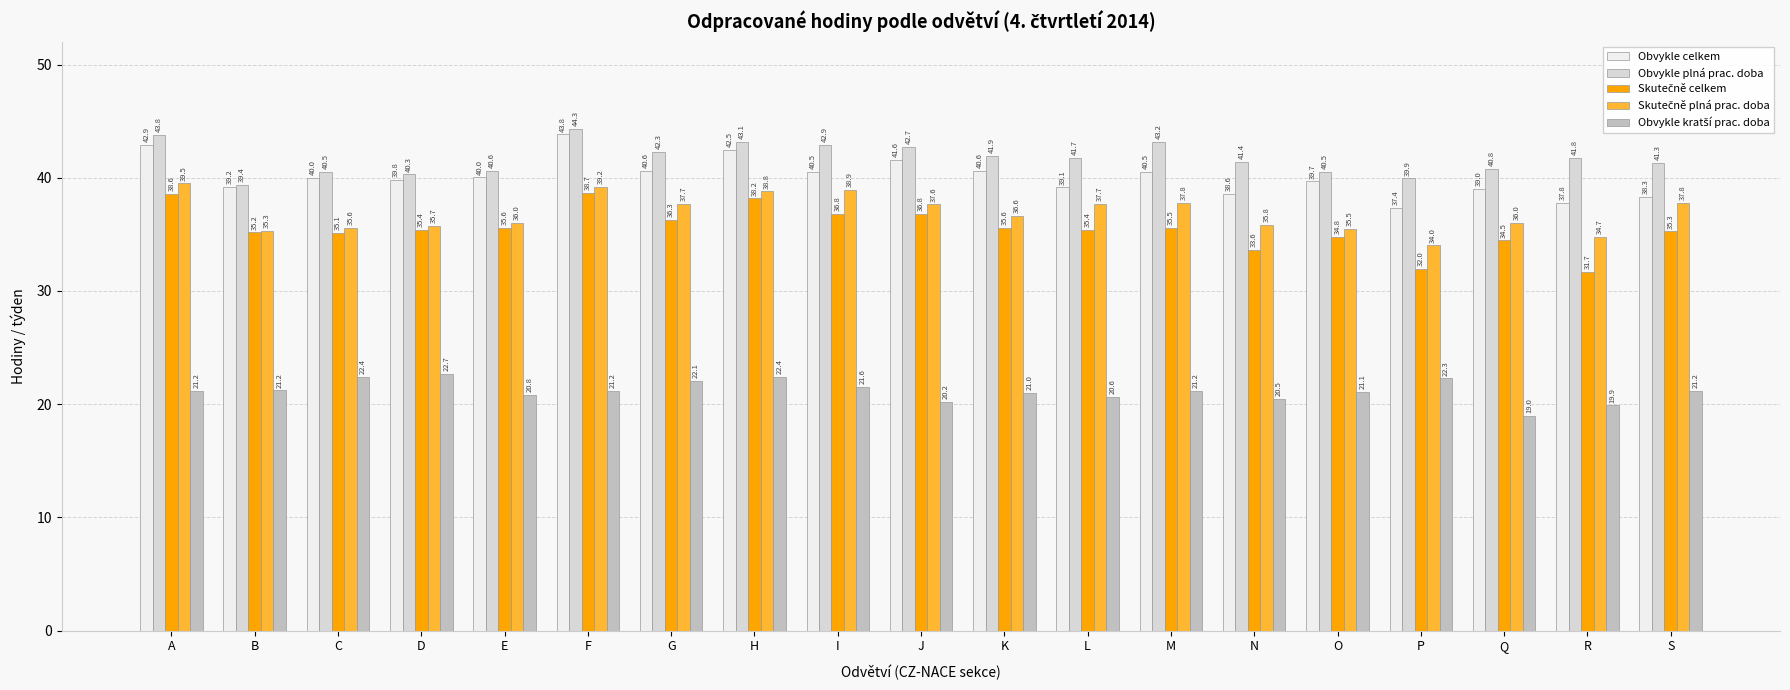

How many bars are there in total?

95